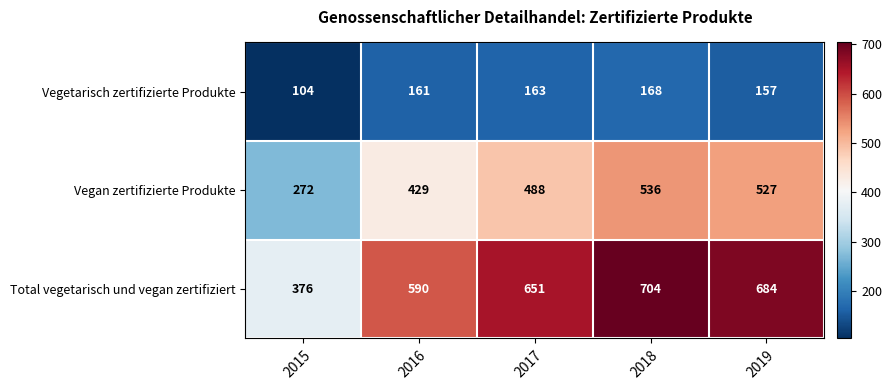

List the series in order of their peak value, lowest first.

Vegetarisch zertifizierte Produkte, Vegan zertifizierte Produkte, Total vegetarisch und vegan zertifiziert